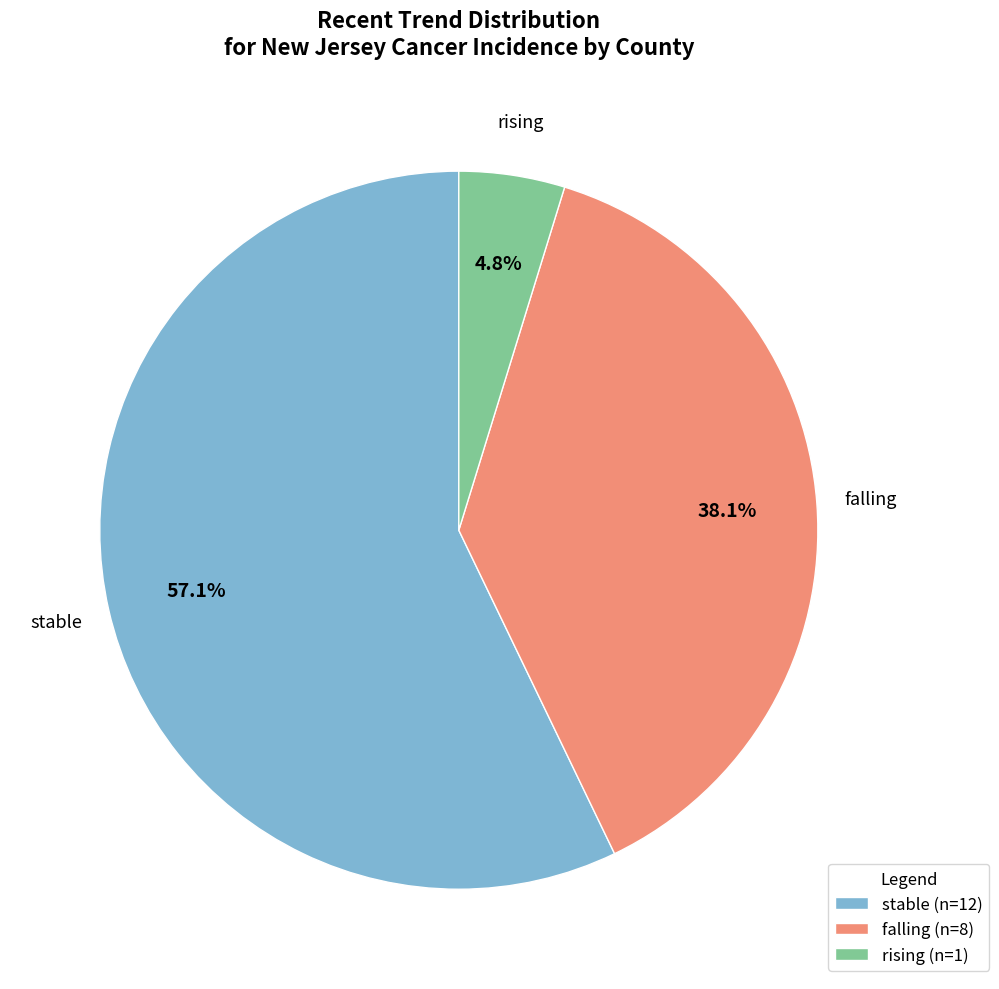

To the nearest percent, what percentage of the pie is falling?

38%